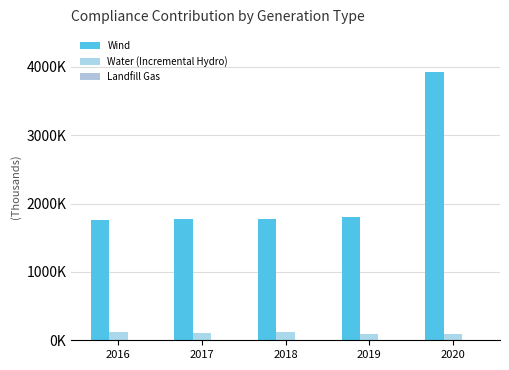

The Landfill Gas series shows 1.0 at 2019. True or false?

False